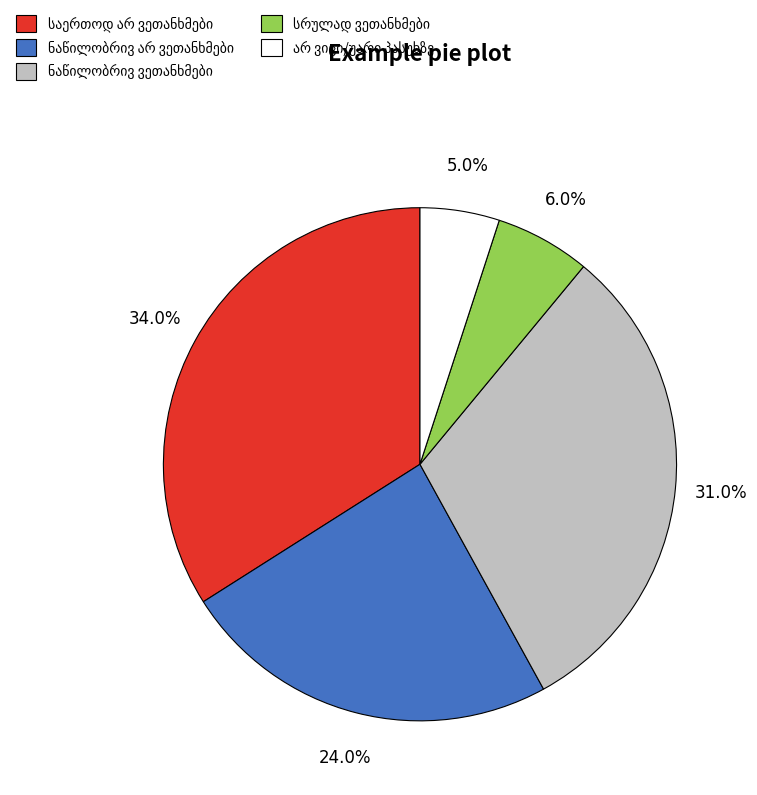

To the nearest percent, what is the difference between the largest and smallest slice percentages?

29%